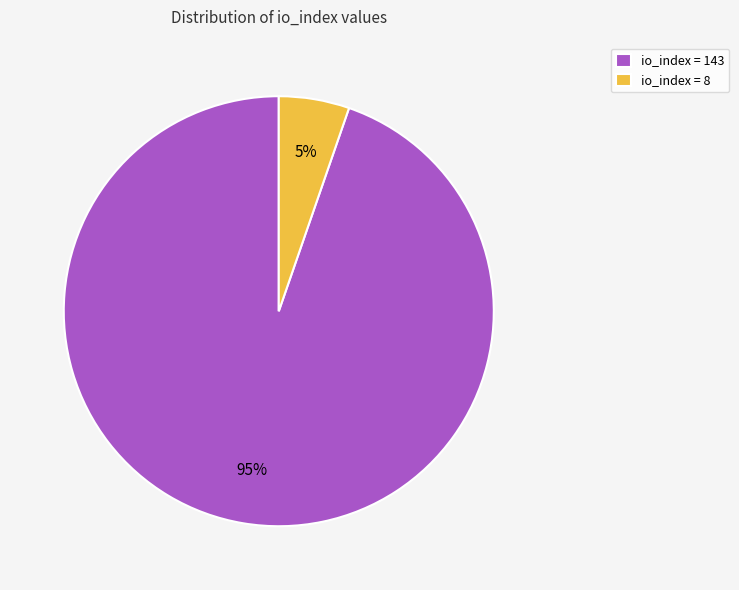

To the nearest percent, what is the average slice percentage?

50%